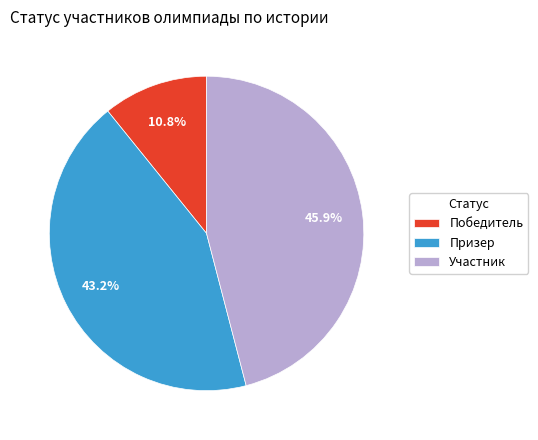

Rank the categories by value from lowest to highest.

Победитель, Призер, Участник